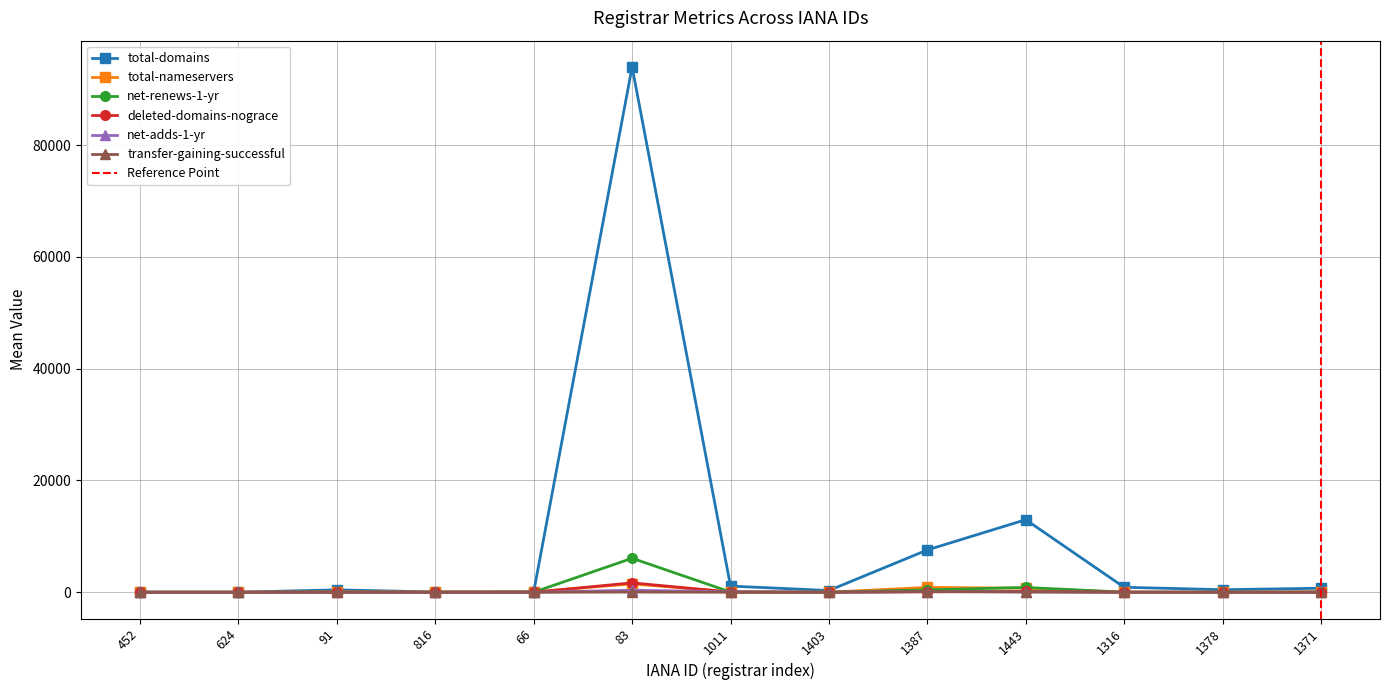

How many lines are shown in the chart?

6